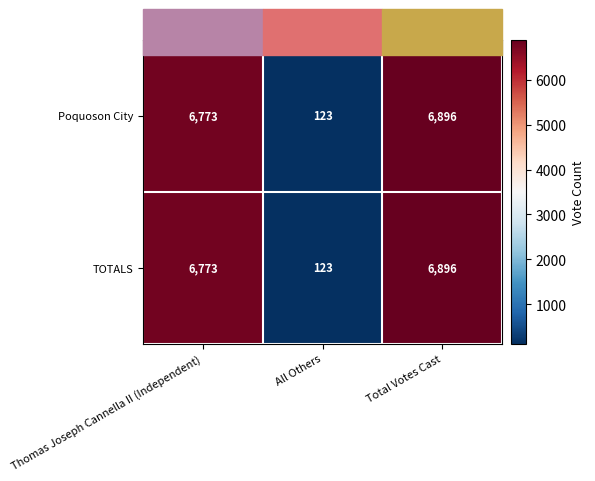

What is the greatest value displayed?

6896